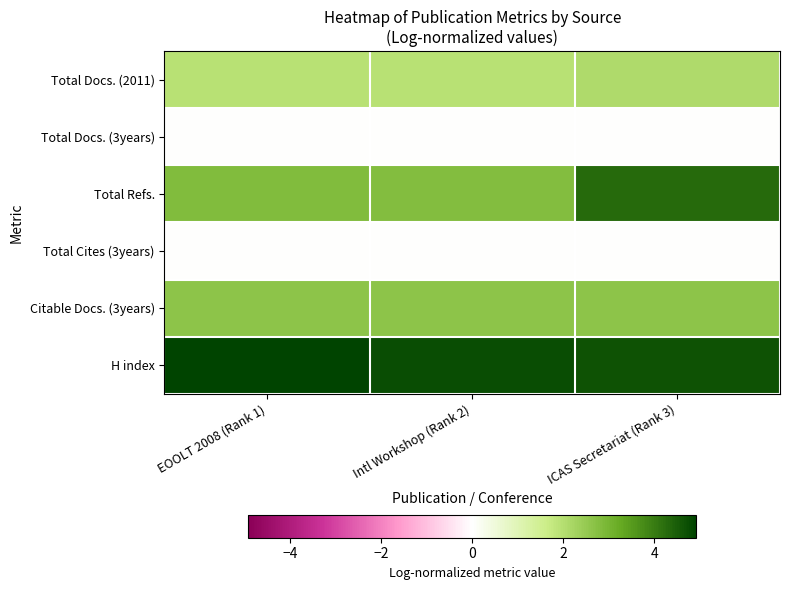

At EOOLT 2008 (Rank 1), list the series in order from smallest to largest.

Total Docs. (3years), Total Cites (3years), Total Docs. (2011), Citable Docs. (3years), Total Refs., H index